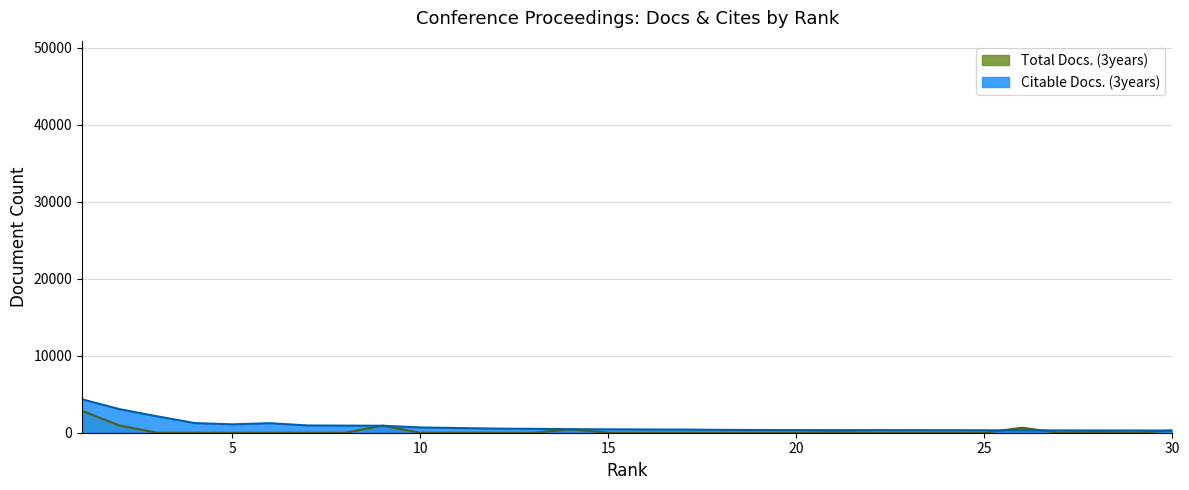

Is it true that Total Docs. (3years) equals -1631 at 18?

False